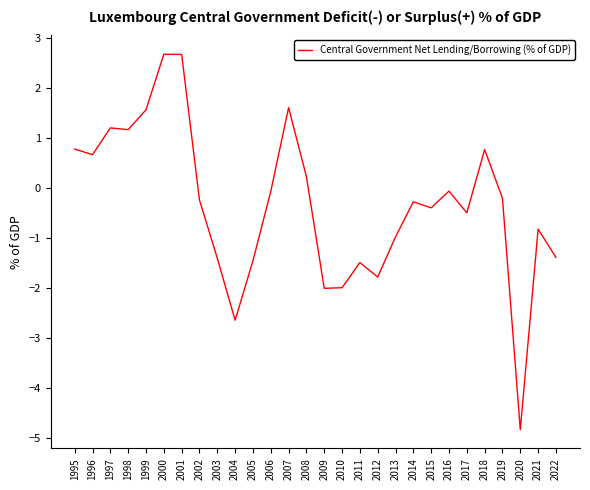

Is it true that the value at 1997 is 0.7?

False